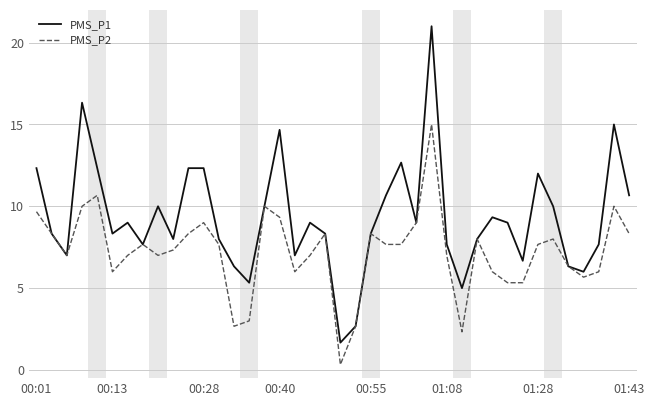

What is the highest value of the PMS_P2 series?

15.0